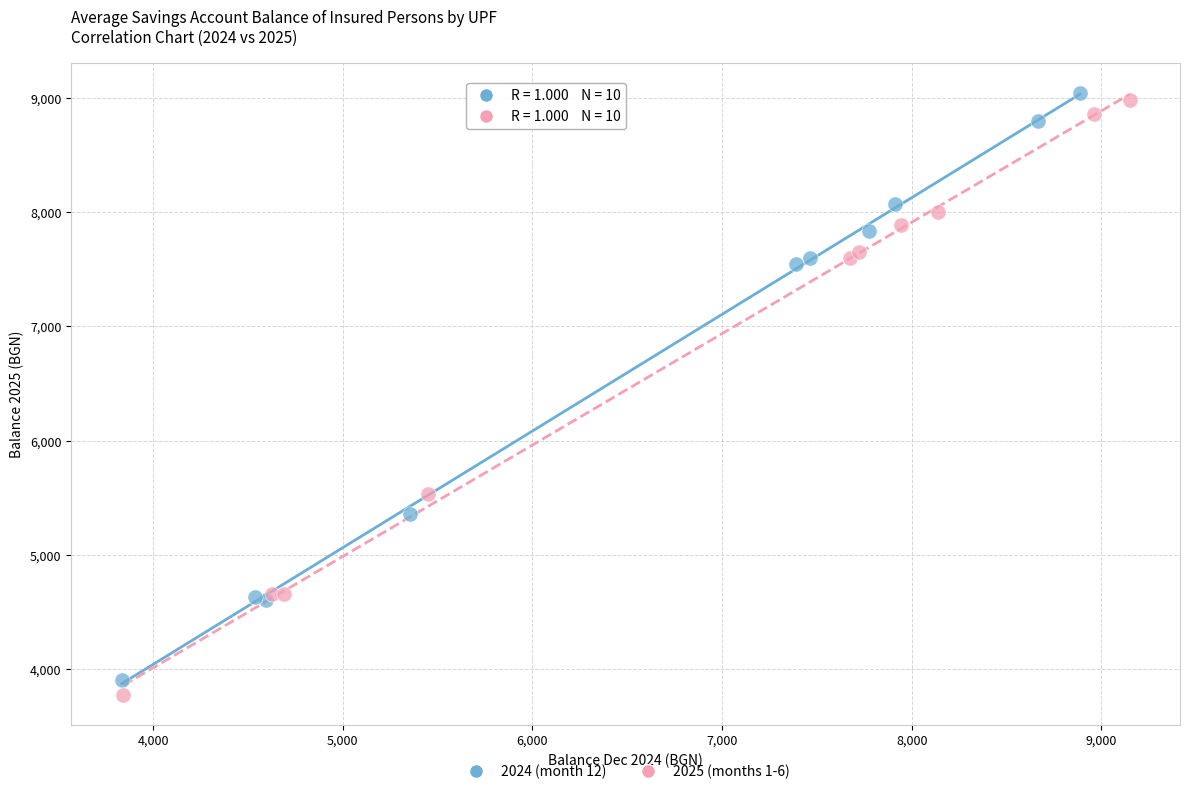

Which series has the largest Y range (max minus min)?

2025 (months 1-6)